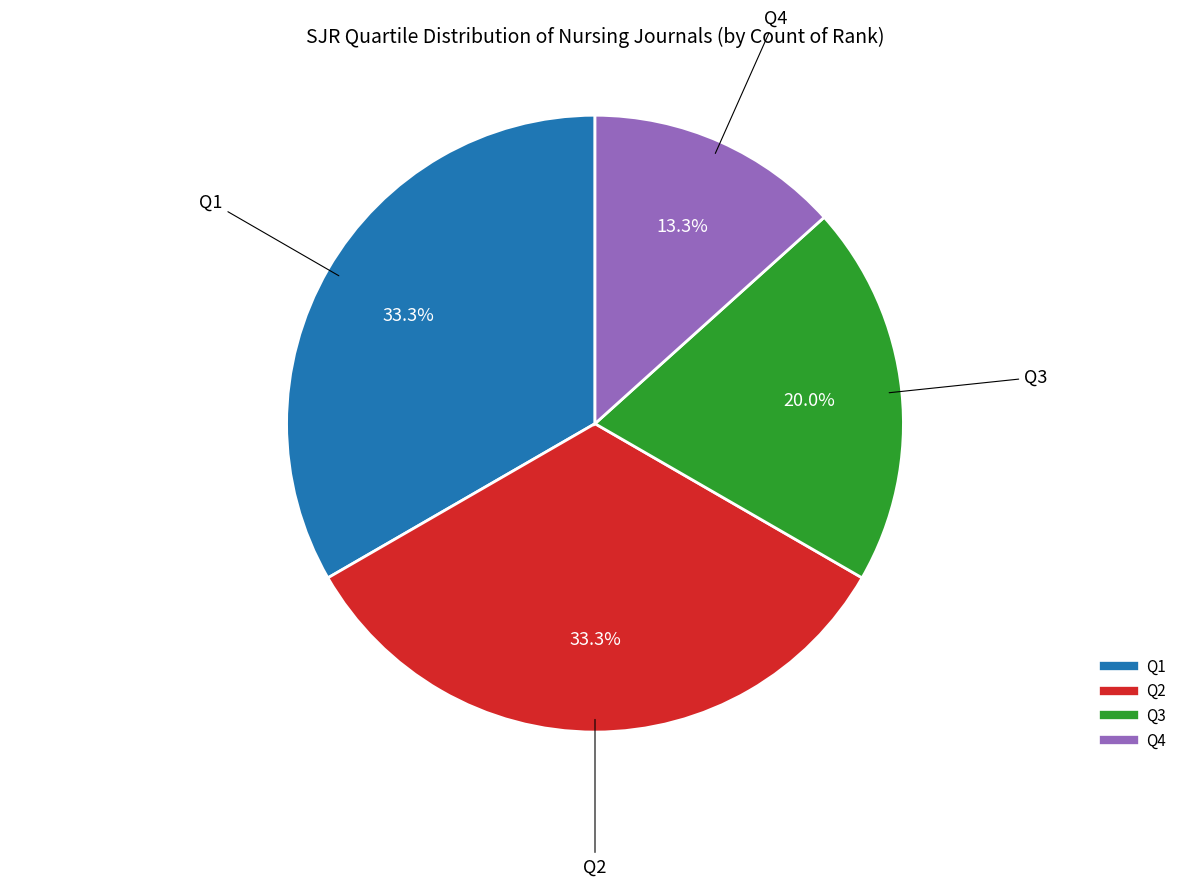

To the nearest percent, what portion does Q4 represent?

13%